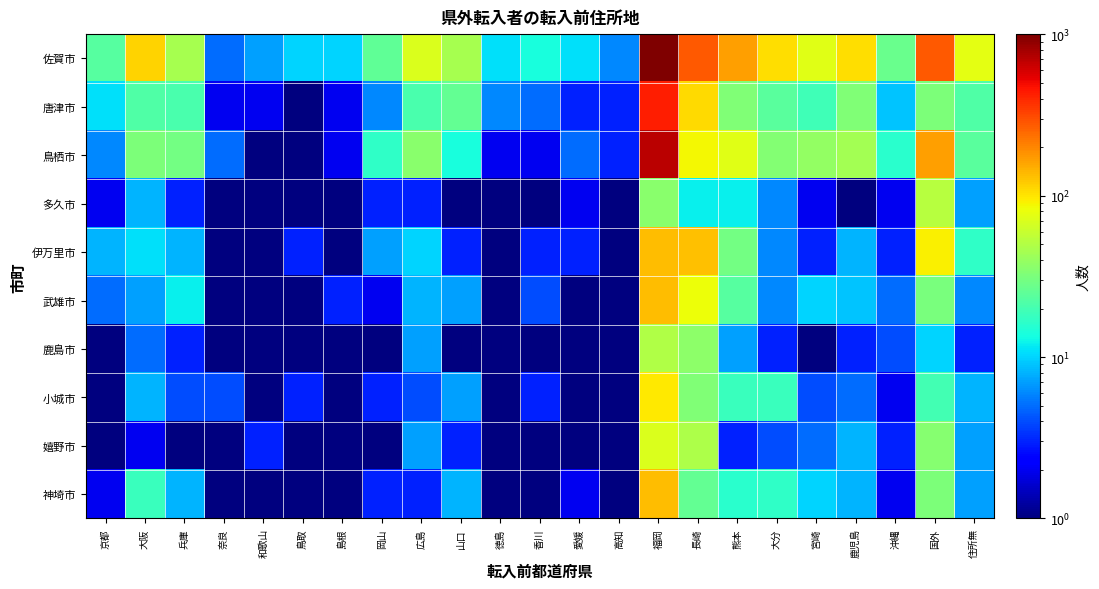

List the series in order of their peak value, highest first.

佐賀市, 鳥栖市, 唐津市, 武雄市, 伊万里市, 神埼市, 小城市, 嬉野市, 多久市, 鹿島市